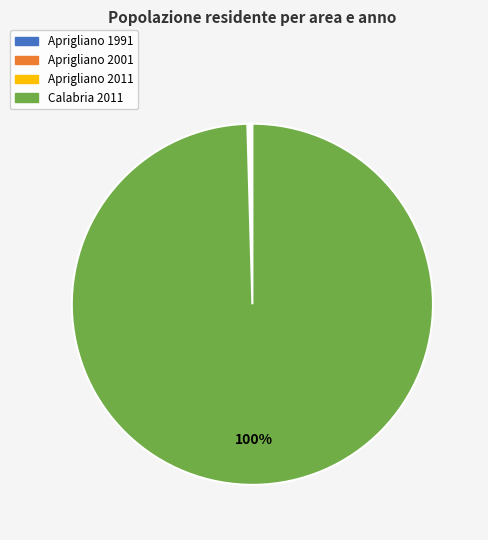

Is there any slice that represents more than half of the pie?

Yes